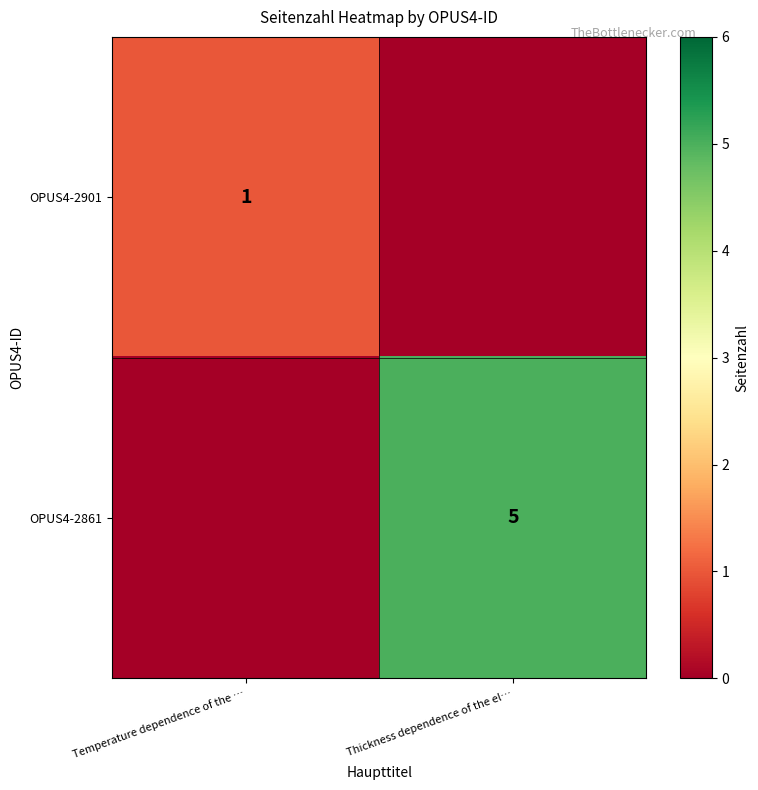

The value of OPUS4-2861 at Thickness dependence of the el… is 8. True or false?

False